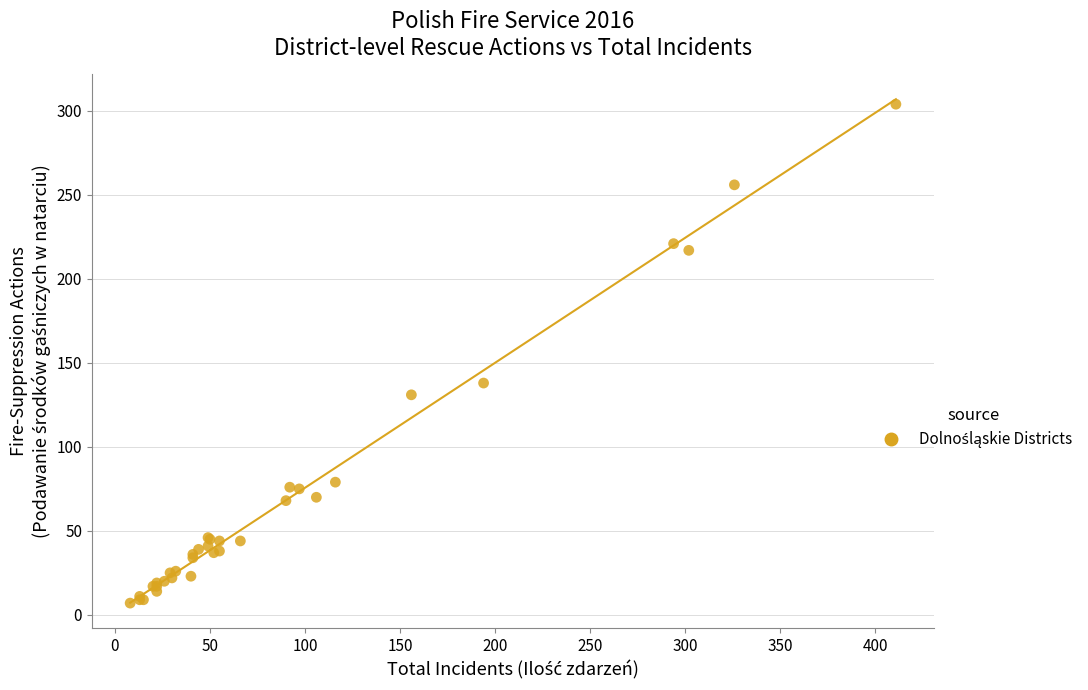

What Y value in the scatter plot is closest to 155?

138